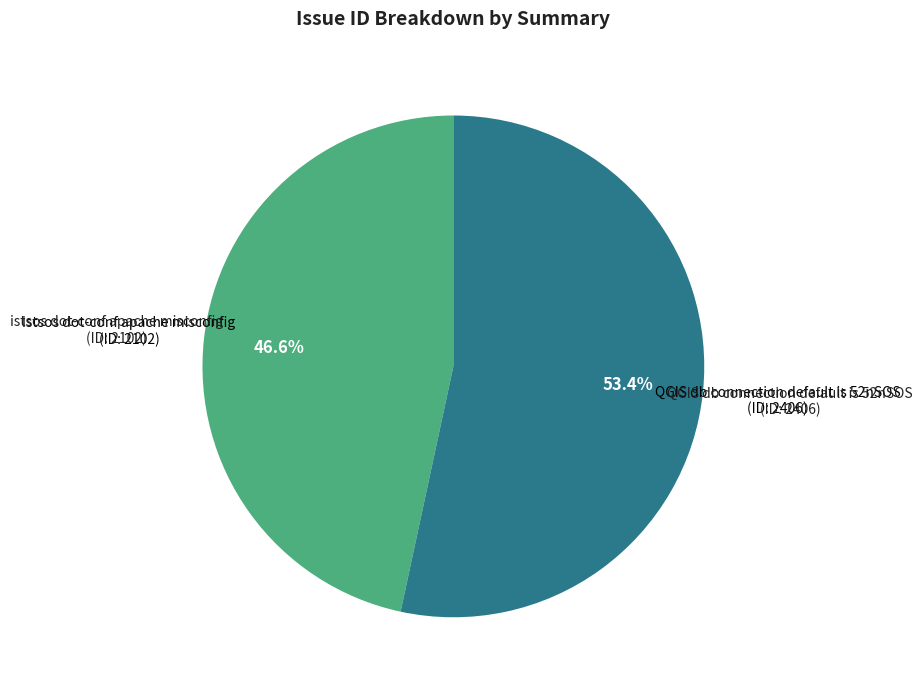

To the nearest percent, what is the combined percentage of QGIS db connection default is 52nSOS and istsos dot-conf apache misconfig?

100%